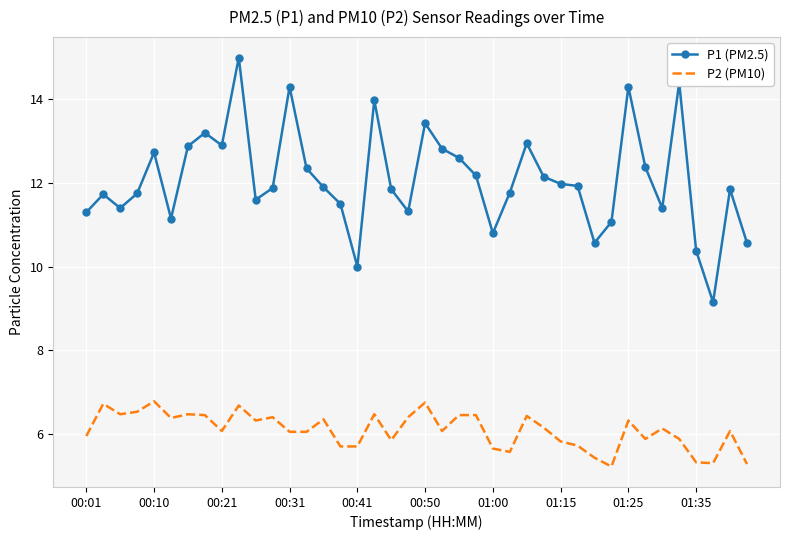

Which series has the widest spread of values?

P1 (PM2.5)